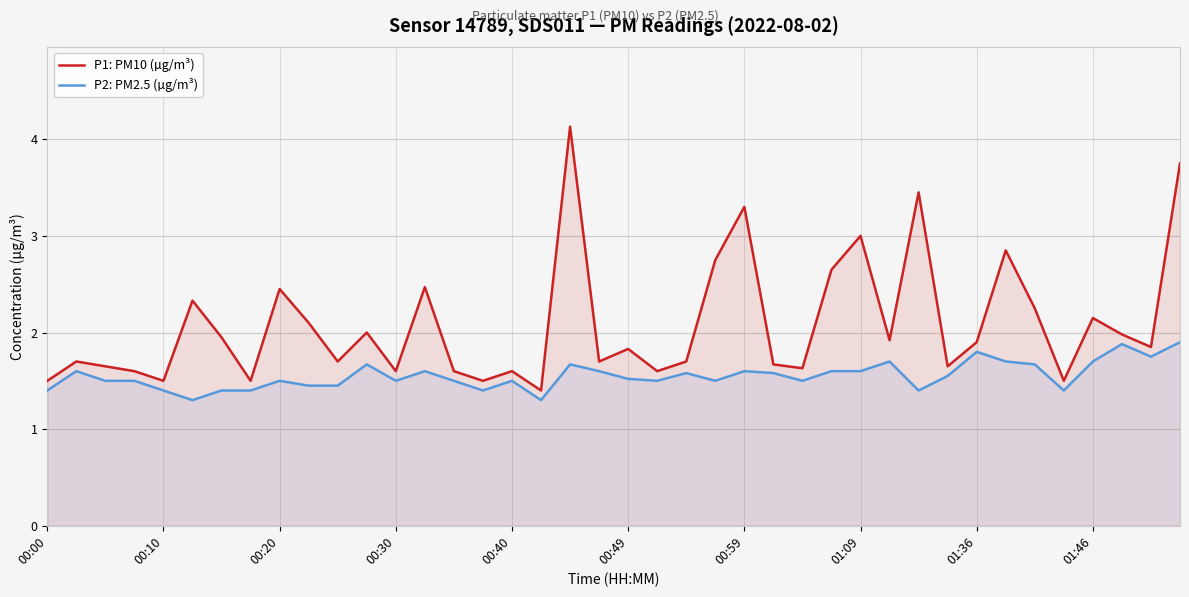

What is the maximum value for P1: PM10 (µg/m³)?

4.1